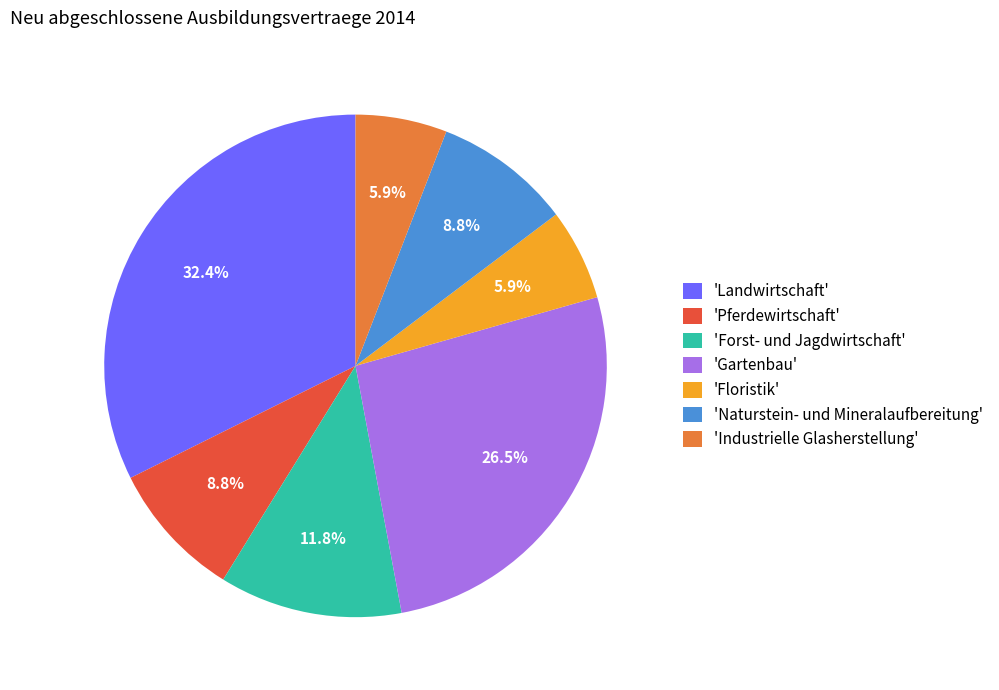

How much of the chart is everything except 'Naturstein- und Mineralaufbereitung'?

91.2%